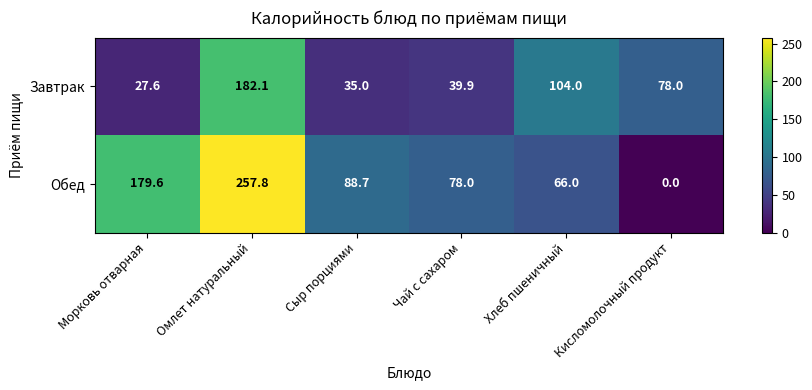

List the series in order of their peak value, lowest first.

Завтрак, Обед